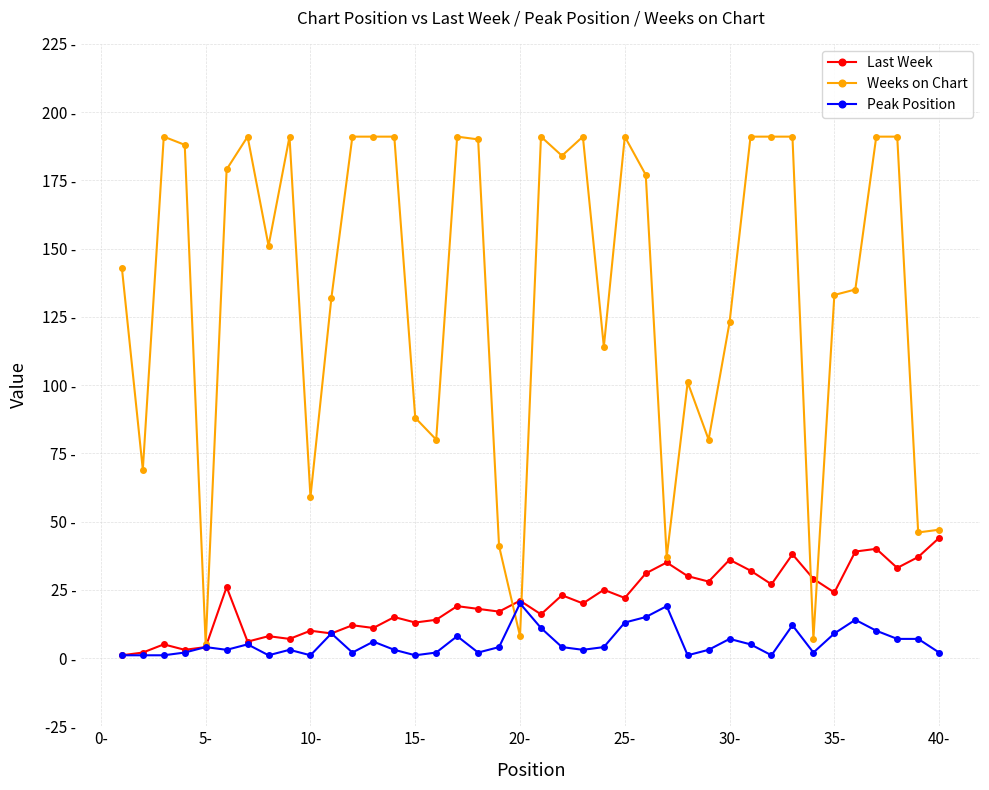

Does the chart have visible grid lines?

Yes